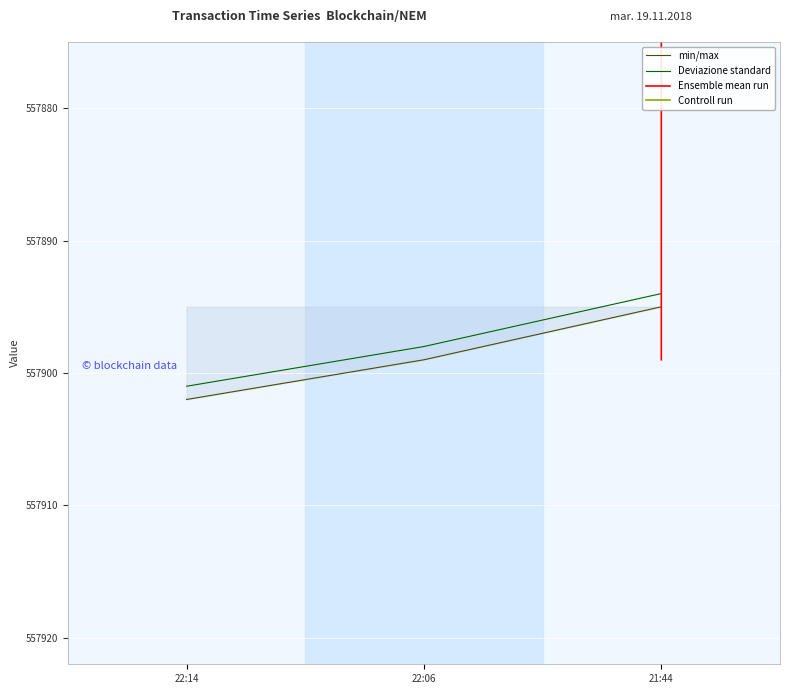

Reading left to right, transcribe all the data shown in this chart.

min/max: 22:14=557902.0	22:06=557899.0	21:44=557895.0
Deviazione standard: 22:14=557901.0	22:06=557898.0	21:44=557894.0
Ensemble mean run: 22:14=0.0	22:06=0.0	21:44=557899.0
Controll run: 22:14=55789.9	22:06=55789.9	21:44=55789.9